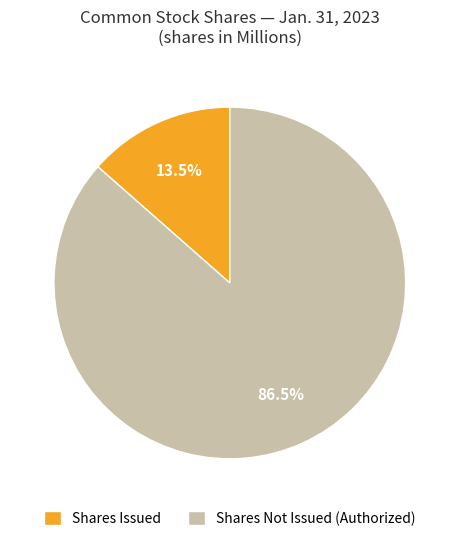

Rank the categories by value from lowest to highest.

Shares Issued, Shares Not Issued (Authorized)